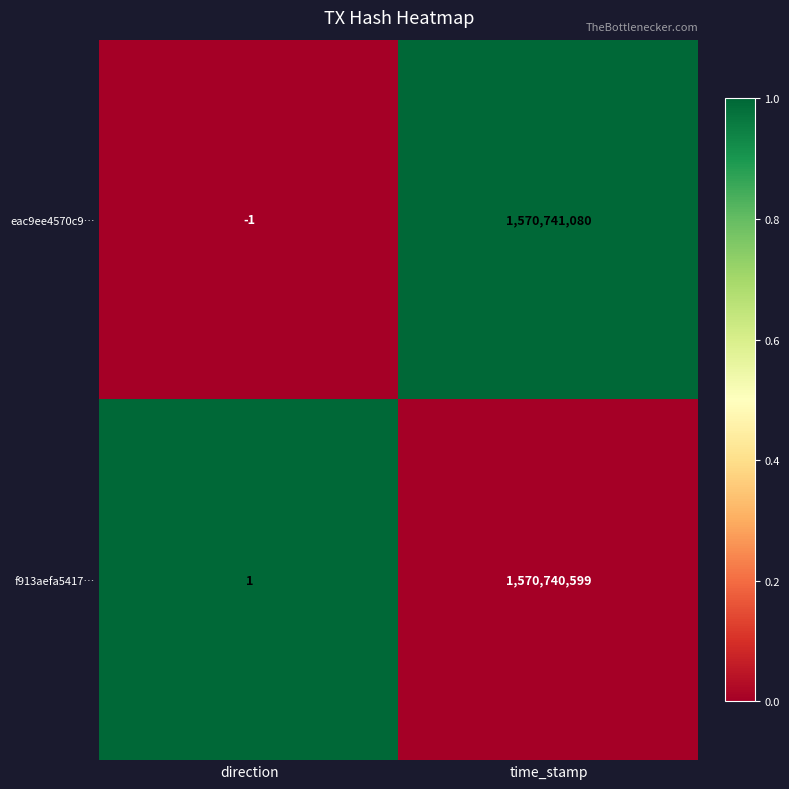

What is the spread (max minus min) of values at direction?

2